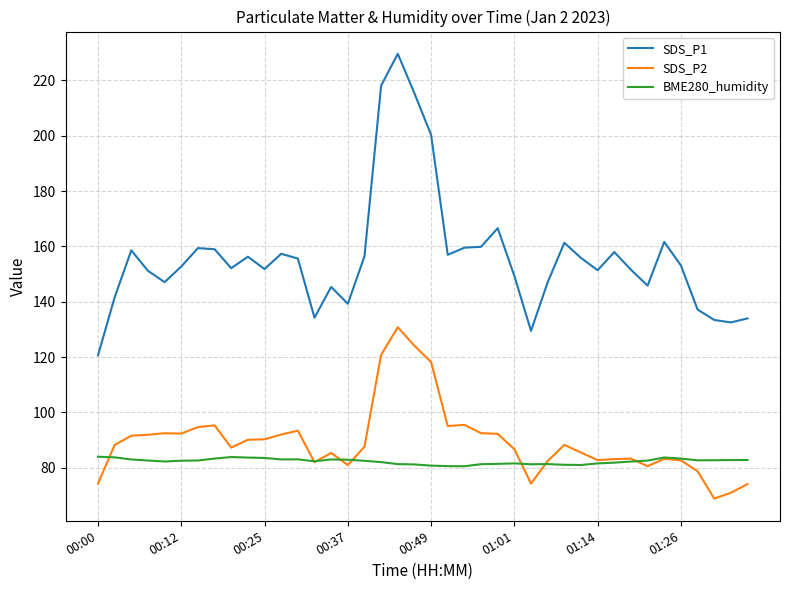

Which series has the largest range (max minus min)?

SDS_P1